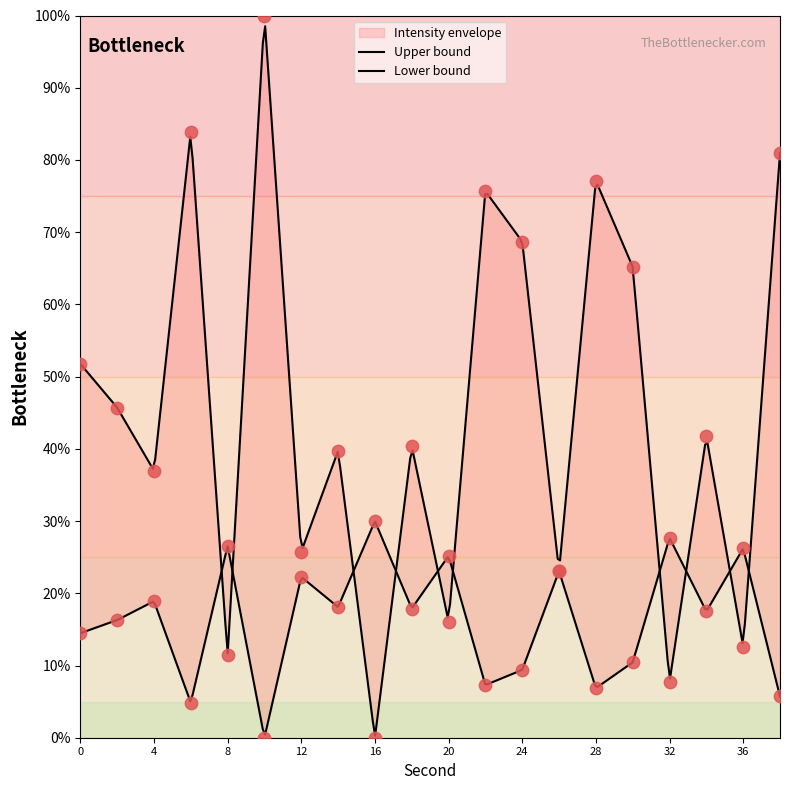

What is the ratio of the value at 0 to the value at 12?

0.6